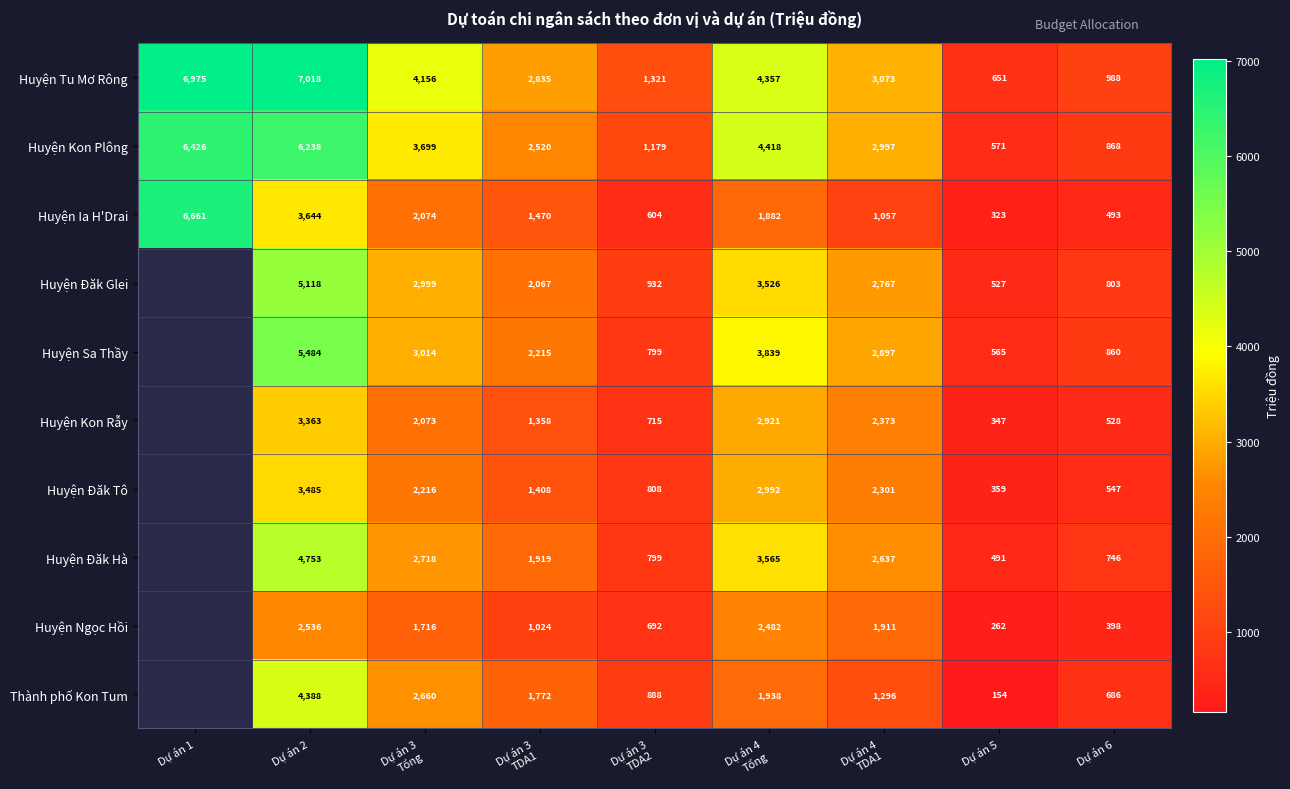

The value of Huyện Tu Mơ Rông at Dự án 6 is 1613. True or false?

False